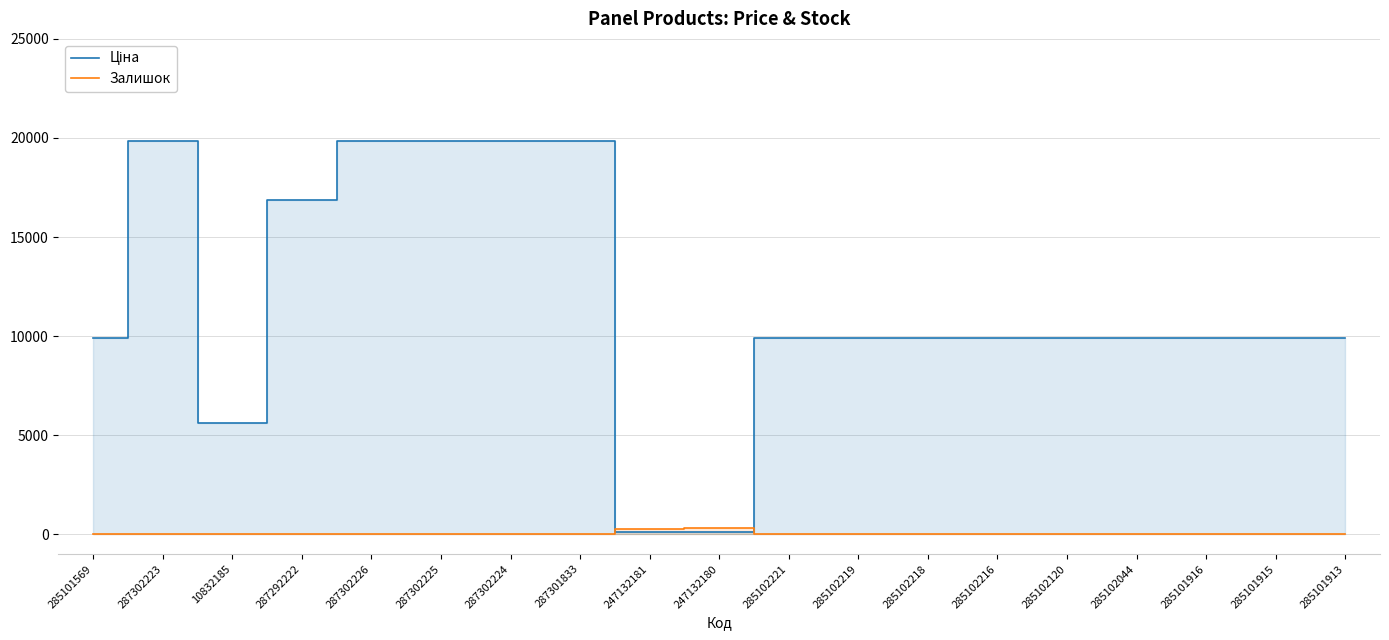

Reading left to right, transcribe all the data shown in this chart.

Ціна: 285101569=9908.5	287302223=19831.1	10832185=5636.0	287292222=16863.2	287302226=19831.1	287302225=19831.1	287302224=19831.1	287301833=19831.1	247132181=113.3	247132180=113.3	285102221=9908.5	285102219=9908.5	285102218=9908.5	285102216=9908.5	285102120=9908.5	285102044=9908.5	285101916=9908.5	285101915=9908.5	285101913=9908.5
Залишок: 285101569=5.0	287302223=3.0	10832185=0.0	287292222=5.0	287302226=0.0	287302225=2.0	287302224=3.0	287301833=0.0	247132181=260.0	247132180=290.0	285102221=0.0	285102219=7.0	285102218=0.0	285102216=0.0	285102120=0.0	285102044=0.0	285101916=0.0	285101915=0.0	285101913=20.0